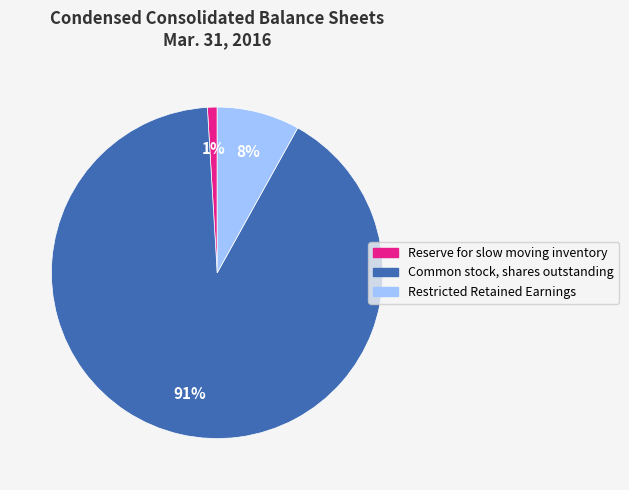

To the nearest percent, what is the average slice percentage?

33%